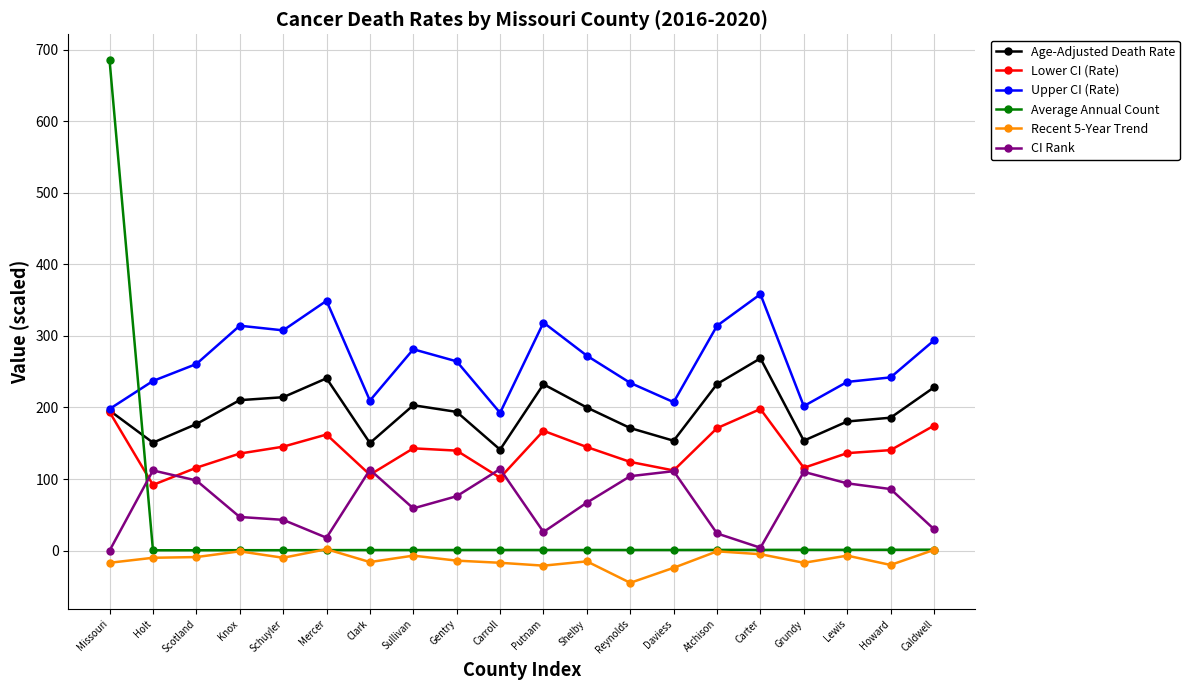

What is the sum of all Recent 5-Year Trend values?

-253.0